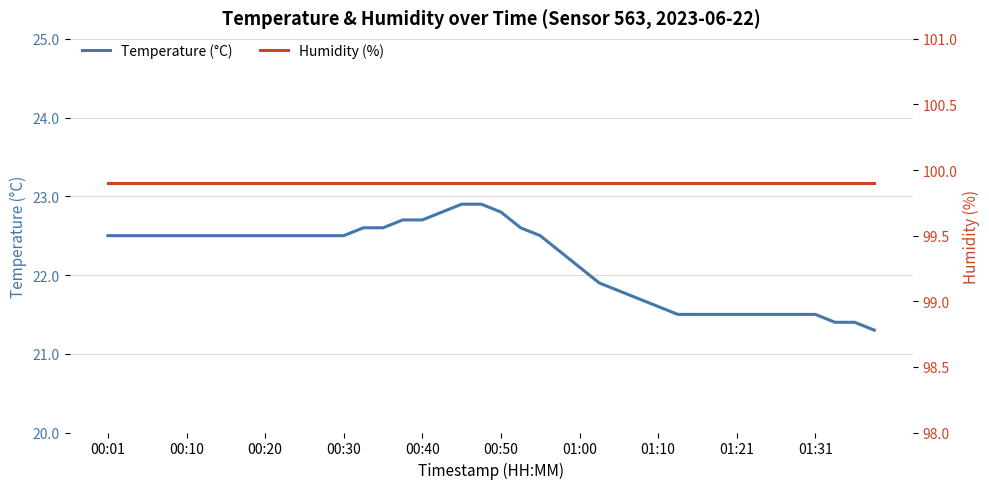

What is the minimum value for Temperature (°C)?

21.3